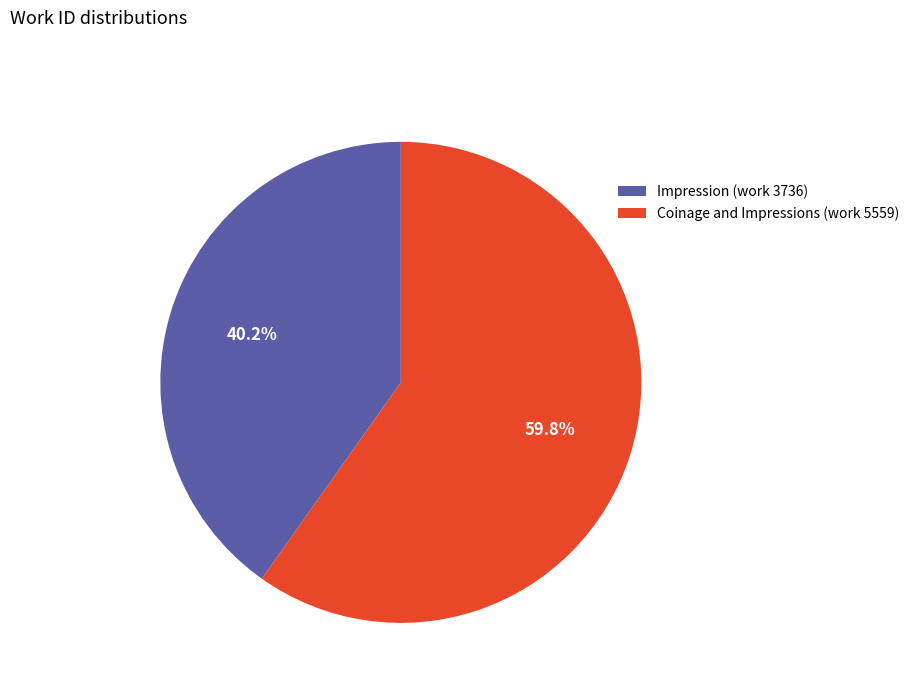

What is the ratio of the value at Impression (work 3736) to the value at Coinage and Impressions (work 5559)?

0.7